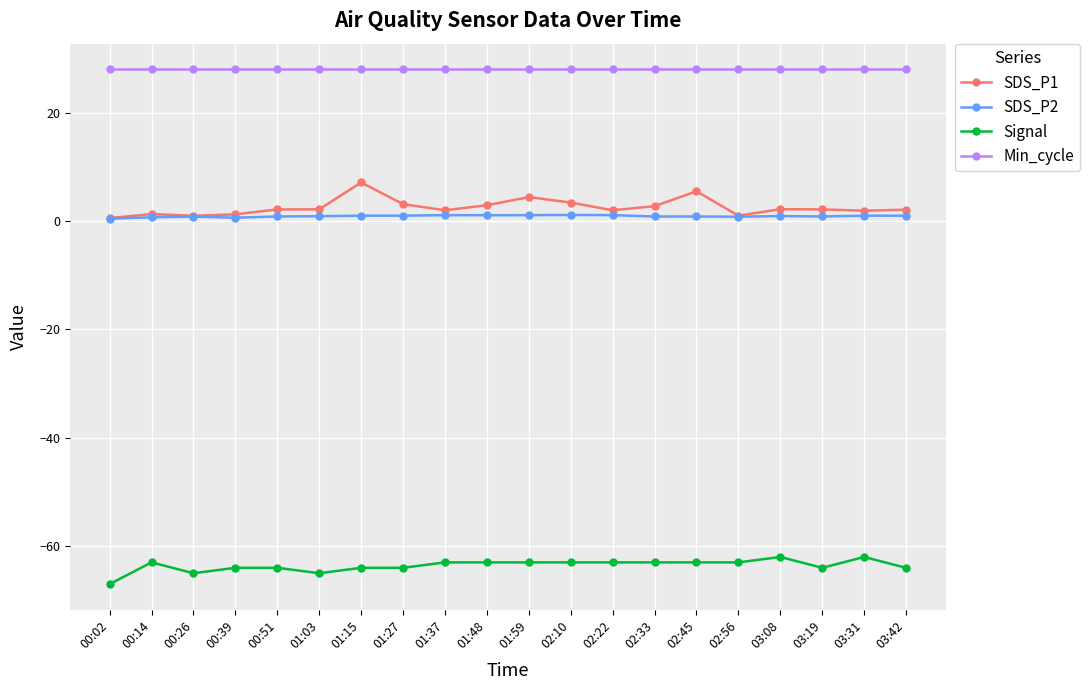

True or false: Min_cycle has a value of 46.9 at 00:26.

False